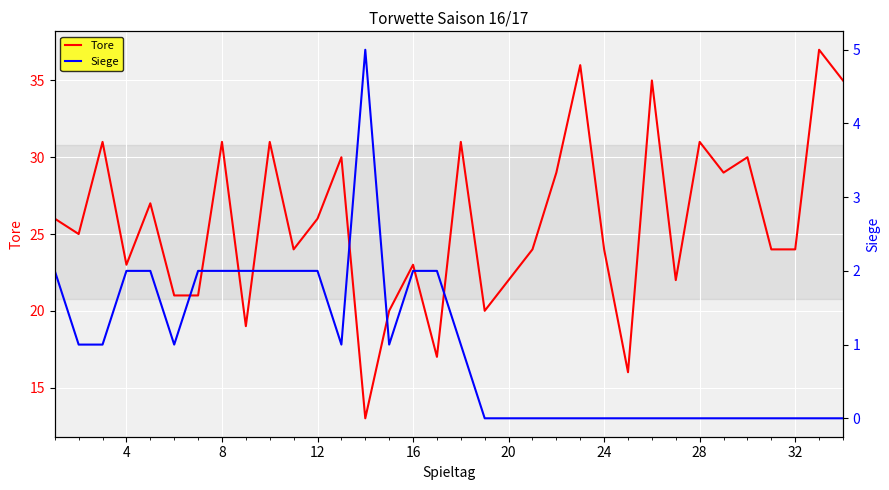

Is it true that Tore equals 14 at 16?

False